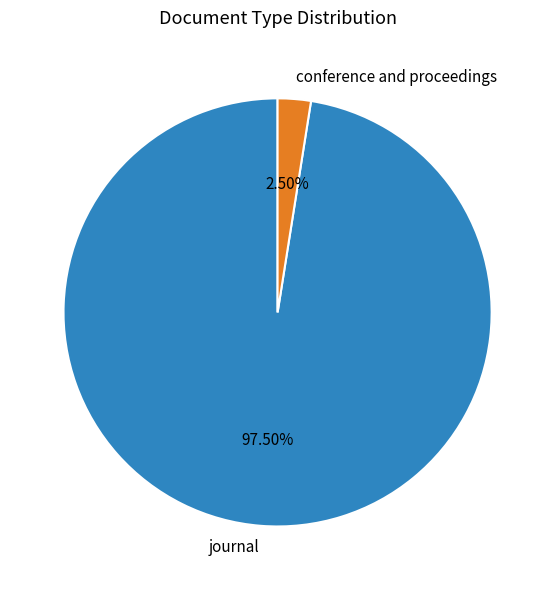

How many slices are in this pie chart?

2